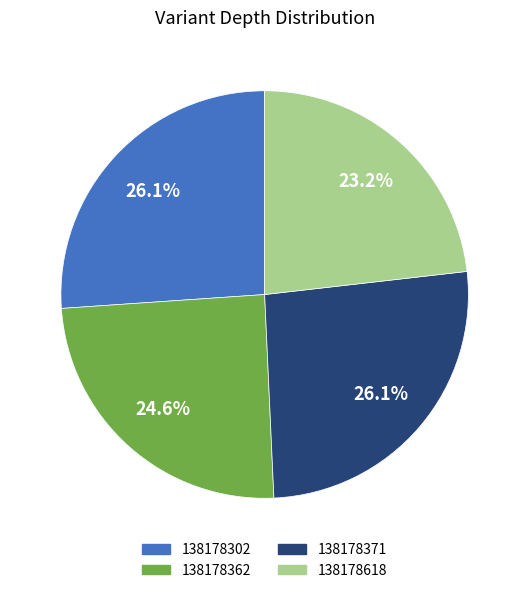

How much of the chart is everything except 138178618?

76.8%